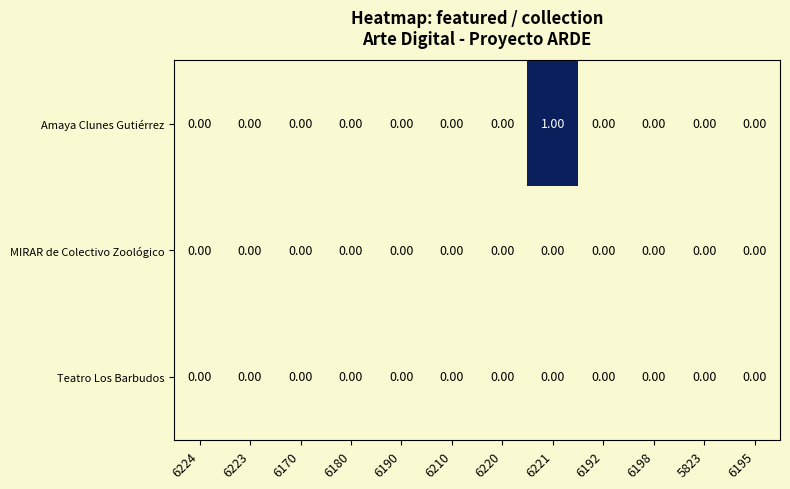

Which series has the largest total across all categories?

Amaya Clunes Gutiérrez